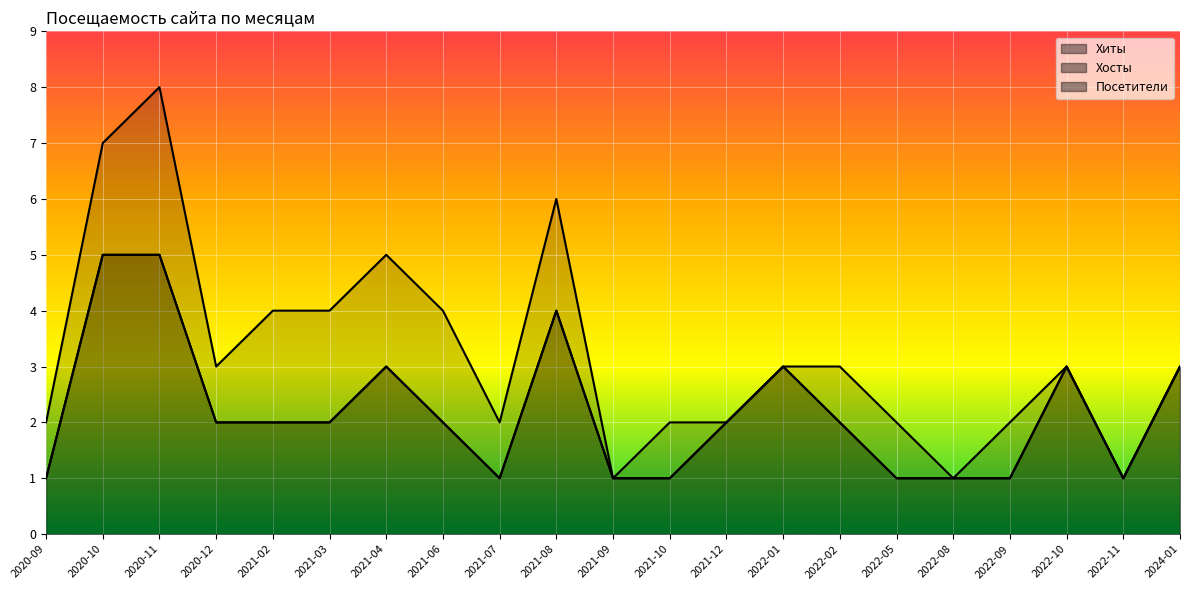

True or false: Хиты has more than 0 interior local peaks.

True